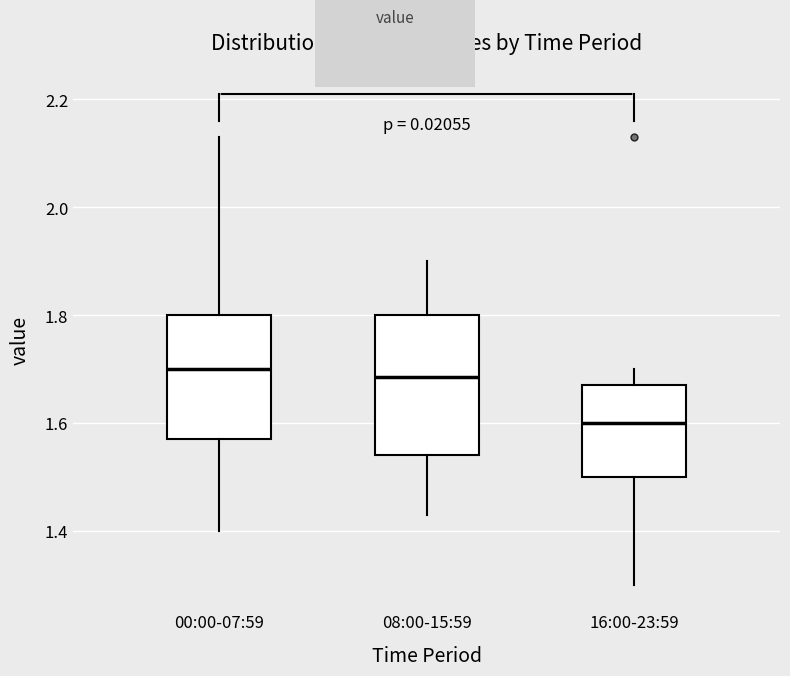

Reading left to right, transcribe this box plot: for each box, give where its median line is, the range the box spans, and where its two whiskers end, as read against the y-axis. The values are not printed on the chart, so give them approximately, as read against the axis.

00:00-07:59: median 1.70, box 1.58 to 1.80, whiskers 1.40 to 2.14
08:00-15:59: median 1.68, box 1.54 to 1.80, whiskers 1.44 to 1.90
16:00-23:59: median 1.60, box 1.50 to 1.68, whiskers 1.30 to 1.70